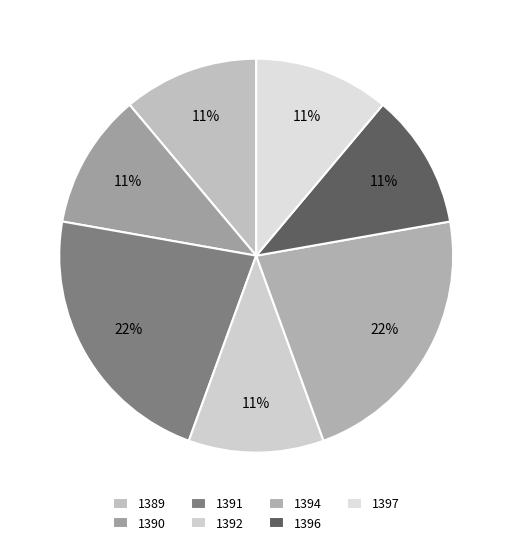

How many slices are in this pie chart?

7